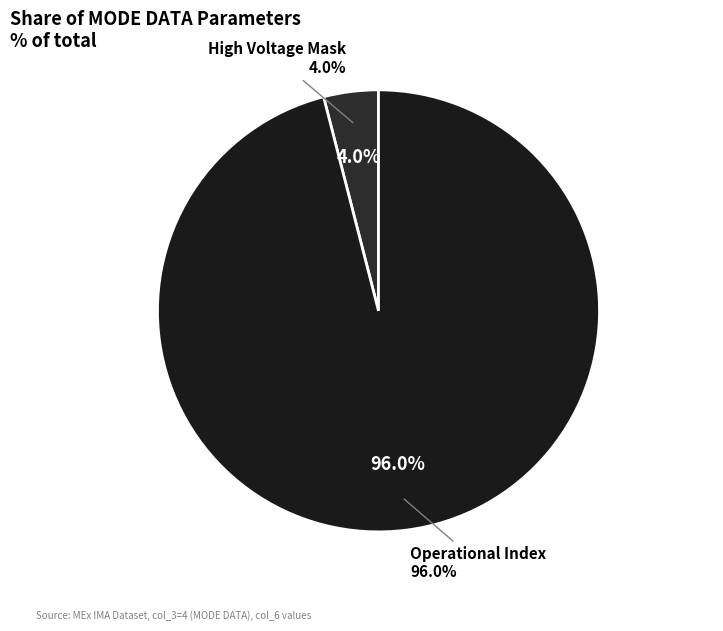

What is the majority slice?

Operational Index